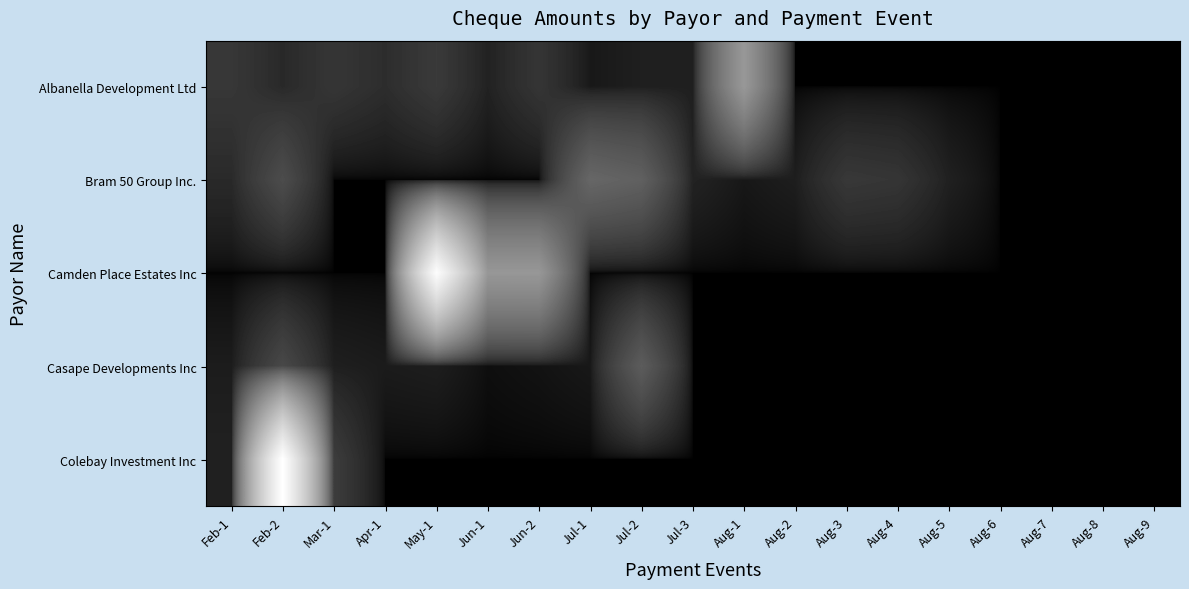

Reading right to left, list all the values displayed in this chart.

Albanella Development Ltd: Aug-9=0.0	Aug-8=0.0	Aug-7=0.0	Aug-6=0.0	Aug-5=0.0	Aug-4=0.0	Aug-3=0.0	Aug-2=0.0	Aug-1=25340.8	Jul-3=479.0	Jul-2=479.0	Jul-1=256.2	Jun-2=1849.6	Jun-1=594.1	May-1=2279.9	Apr-1=1224.1	Mar-1=1894.6	Feb-2=964.0	Feb-1=2023.3
Bram 50 Group Inc.: Aug-9=0.0	Aug-8=0.0	Aug-7=0.0	Aug-6=0.0	Aug-5=523.2	Aug-4=1852.1	Aug-3=2097.4	Aug-2=437.9	Aug-1=237.3	Jul-3=633.2	Jul-2=8049.5	Jul-1=9492.0	Jun-2=0.0	Jun-1=0.0	May-1=0.0	Apr-1=0.0	Mar-1=0.0	Feb-2=4520.0	Feb-1=1000.0
Camden Place Estates Inc: Aug-9=0.0	Aug-8=0.0	Aug-7=0.0	Aug-6=0.0	Aug-5=0.0	Aug-4=0.0	Aug-3=0.0	Aug-2=0.0	Aug-1=0.0	Jul-3=0.0	Jul-2=0.0	Jul-1=0.0	Jun-2=25000.0	Jun-1=25000.0	May-1=90000.0	Apr-1=0.0	Mar-1=0.0	Feb-2=0.0	Feb-1=0.0
Casape Developments Inc: Aug-9=0.0	Aug-8=0.0	Aug-7=0.0	Aug-6=0.0	Aug-5=0.0	Aug-4=0.0	Aug-3=0.0	Aug-2=0.0	Aug-1=0.0	Jul-3=0.0	Jul-2=7220.9	Jul-1=257.4	Jun-2=135.7	Jun-1=72.6	May-1=426.5	Apr-1=346.9	Mar-1=468.1	Feb-2=3955.0	Feb-1=379.3
Colebay Investment Inc: Aug-9=0.0	Aug-8=0.0	Aug-7=0.0	Aug-6=0.0	Aug-5=0.0	Aug-4=0.0	Aug-3=0.0	Aug-2=0.0	Aug-1=0.0	Jul-3=0.0	Jul-2=0.0	Jul-1=0.0	Jun-2=0.0	Jun-1=0.0	May-1=0.0	Apr-1=0.0	Mar-1=2542.5	Feb-2=92664.9	Feb-1=562.5